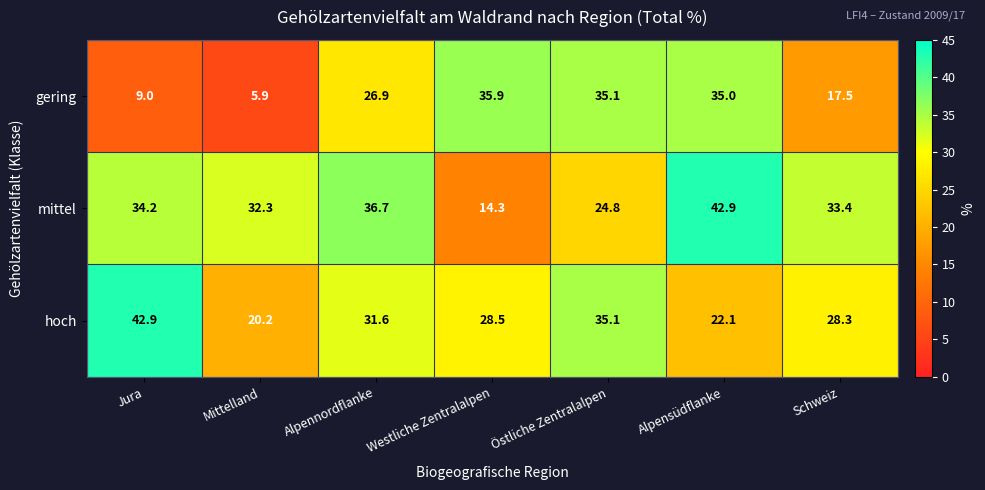

True or false: gering has a value of 17.5 at Schweiz.

True